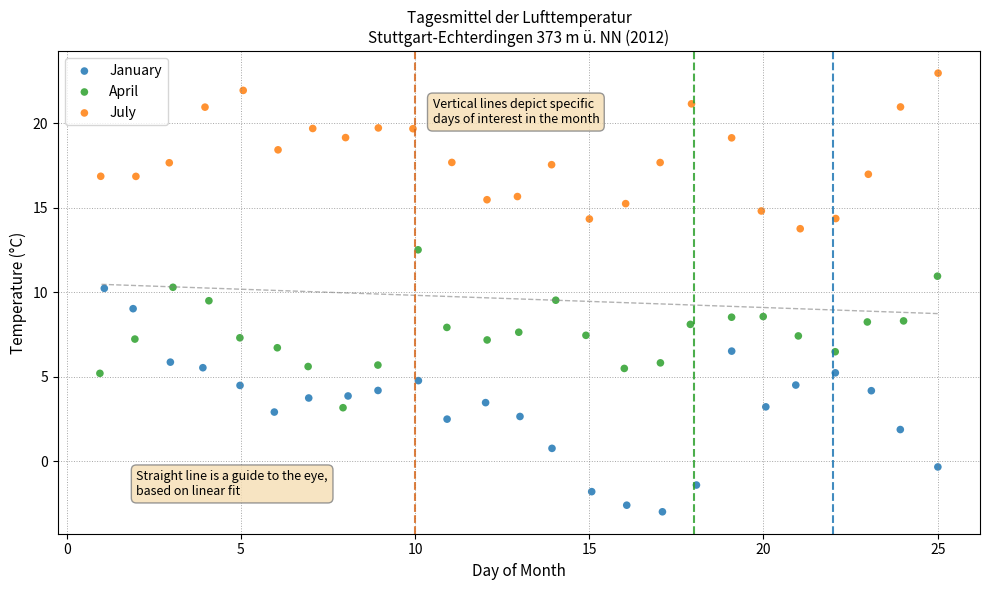

What are all the series names shown in the legend?

January, April, July